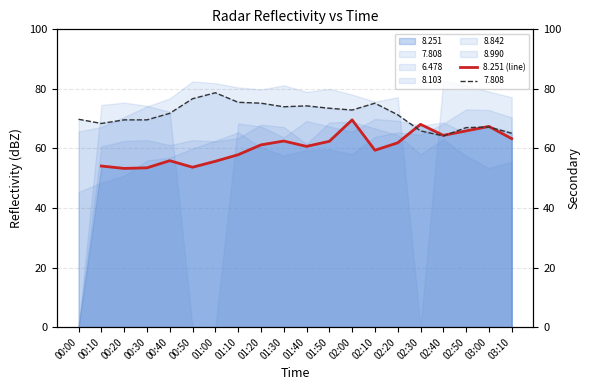

What is the difference between the values at 01:10 and 02:10?

1.5